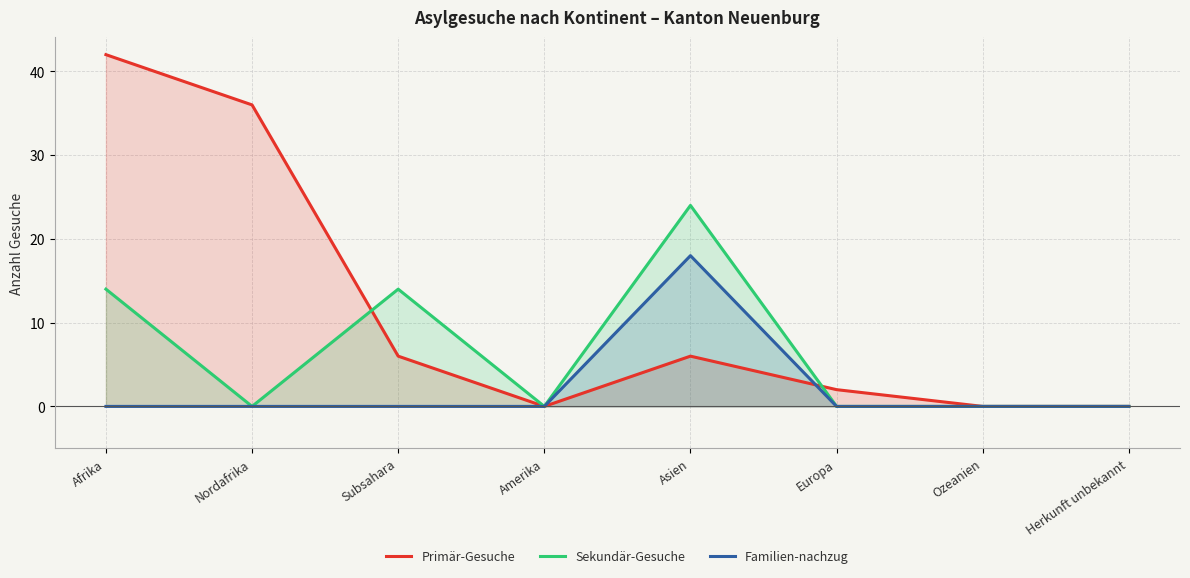

How many interior local peaks does the Primär-Gesuche series have?

1